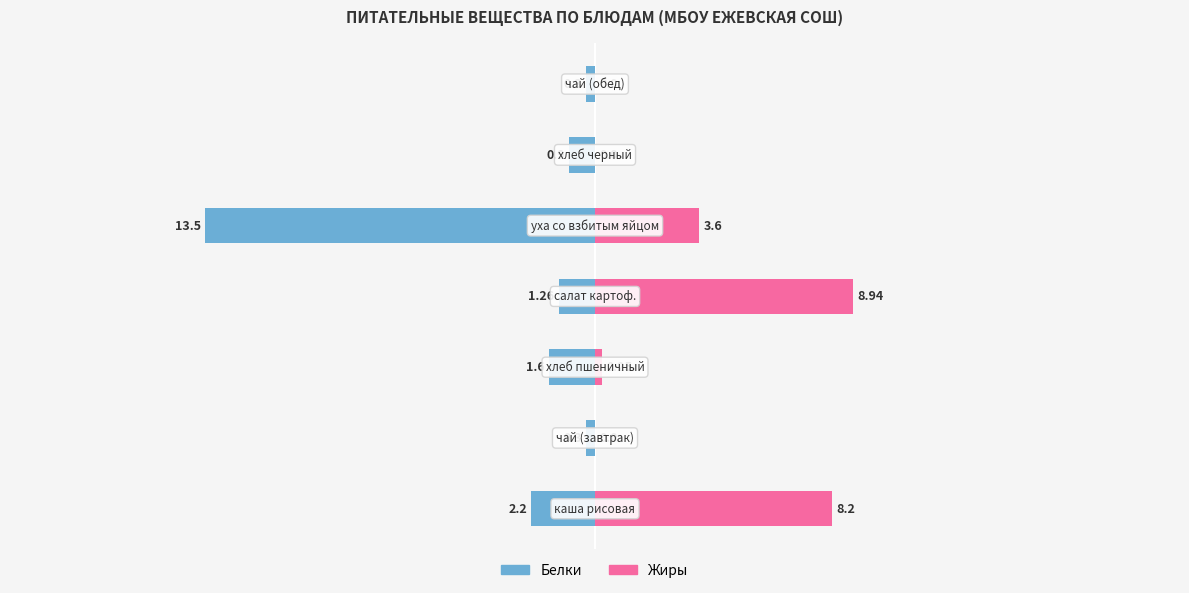

At 6, list the series in order from largest to smallest.

Жиры, Белки